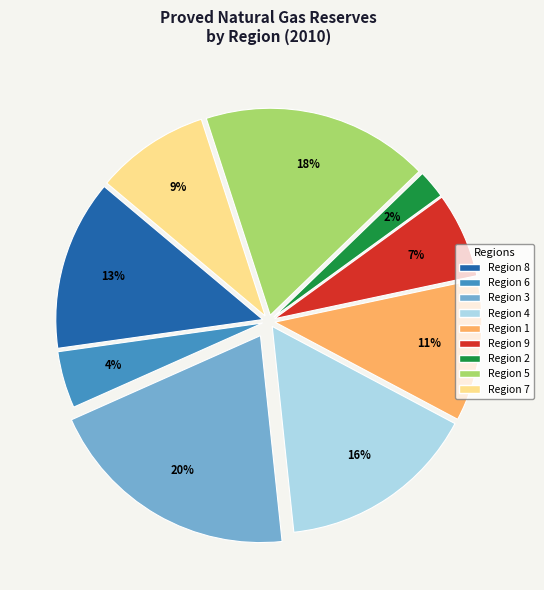

Is there a majority slice in this chart?

No